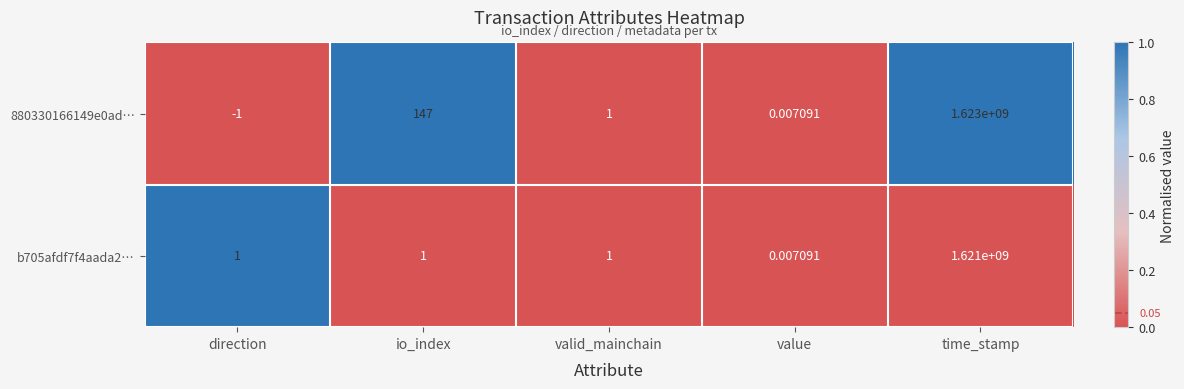

Which category has the lowest value across all series?

direction